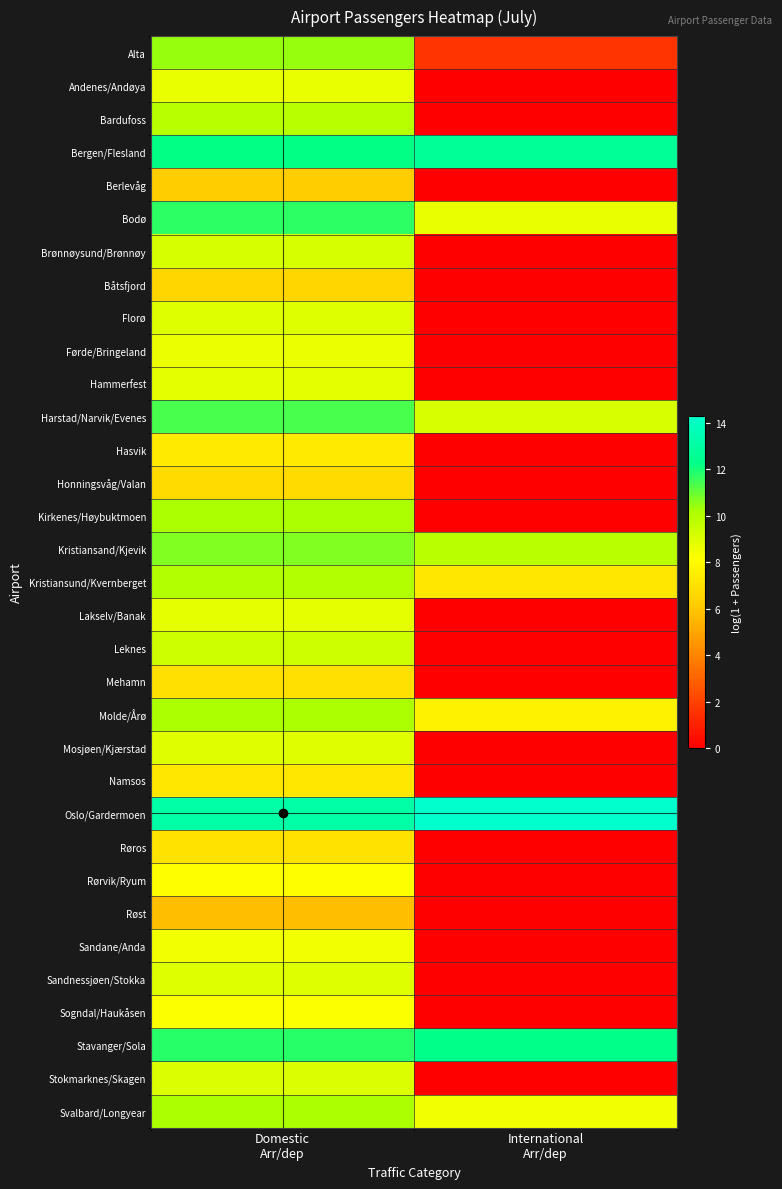

Reading right to left, list all the values displayed in this chart.

Alta: International
Arr/dep=1.6	Domestic
Arr/dep=10.4
Andenes/Andøya: International
Arr/dep=0.0	Domestic
Arr/dep=8.7
Bardufoss: International
Arr/dep=0.0	Domestic
Arr/dep=9.9
Bergen/Flesland: International
Arr/dep=12.7	Domestic
Arr/dep=12.2
Berlevåg: International
Arr/dep=0.0	Domestic
Arr/dep=6.1
Bodø: International
Arr/dep=8.7	Domestic
Arr/dep=11.7
Brønnøysund/Brønnøy: International
Arr/dep=0.0	Domestic
Arr/dep=9.1
Båtsfjord: International
Arr/dep=0.0	Domestic
Arr/dep=6.6
Florø: International
Arr/dep=0.0	Domestic
Arr/dep=8.9
Førde/Bringeland: International
Arr/dep=0.0	Domestic
Arr/dep=8.6
Hammerfest: International
Arr/dep=0.0	Domestic
Arr/dep=8.8
Harstad/Narvik/Evenes: International
Arr/dep=9.1	Domestic
Arr/dep=11.4
Hasvik: International
Arr/dep=0.0	Domestic
Arr/dep=7.3
Honningsvåg/Valan: International
Arr/dep=0.0	Domestic
Arr/dep=6.8
Kirkenes/Høybuktmoen: International
Arr/dep=0.0	Domestic
Arr/dep=10.1
Kristiansand/Kjevik: International
Arr/dep=9.8	Domestic
Arr/dep=10.7
Kristiansund/Kvernberget: International
Arr/dep=7.3	Domestic
Arr/dep=10.0
Lakselv/Banak: International
Arr/dep=0.0	Domestic
Arr/dep=8.7
Leknes: International
Arr/dep=0.0	Domestic
Arr/dep=9.4
Mehamn: International
Arr/dep=0.0	Domestic
Arr/dep=6.9
Molde/Årø: International
Arr/dep=7.7	Domestic
Arr/dep=10.1
Mosjøen/Kjærstad: International
Arr/dep=0.0	Domestic
Arr/dep=8.9
Namsos: International
Arr/dep=0.0	Domestic
Arr/dep=7.2
Oslo/Gardermoen: International
Arr/dep=14.3	Domestic
Arr/dep=13.2
Røros: International
Arr/dep=0.0	Domestic
Arr/dep=7.0
Rørvik/Ryum: International
Arr/dep=0.0	Domestic
Arr/dep=8.1
Røst: International
Arr/dep=0.0	Domestic
Arr/dep=5.7
Sandane/Anda: International
Arr/dep=0.0	Domestic
Arr/dep=8.5
Sandnessjøen/Stokka: International
Arr/dep=0.0	Domestic
Arr/dep=9.0
Sogndal/Haukåsen: International
Arr/dep=0.0	Domestic
Arr/dep=8.3
Stavanger/Sola: International
Arr/dep=12.2	Domestic
Arr/dep=11.8
Stokmarknes/Skagen: International
Arr/dep=0.0	Domestic
Arr/dep=9.0
Svalbard/Longyear: International
Arr/dep=8.4	Domestic
Arr/dep=10.2